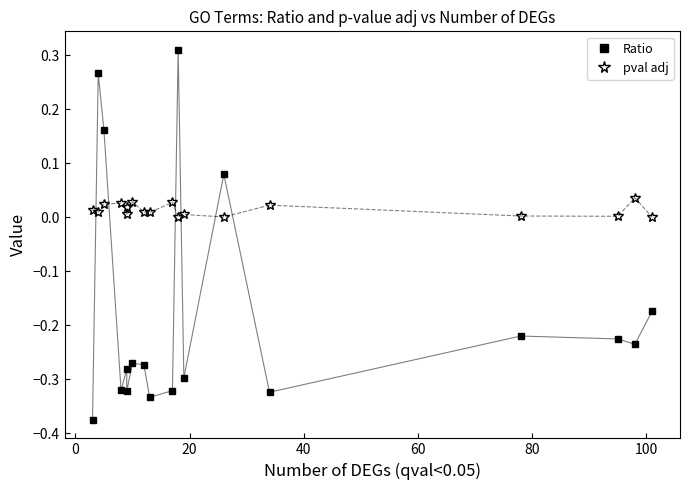

Which series has the largest total across all categories?

pval adj